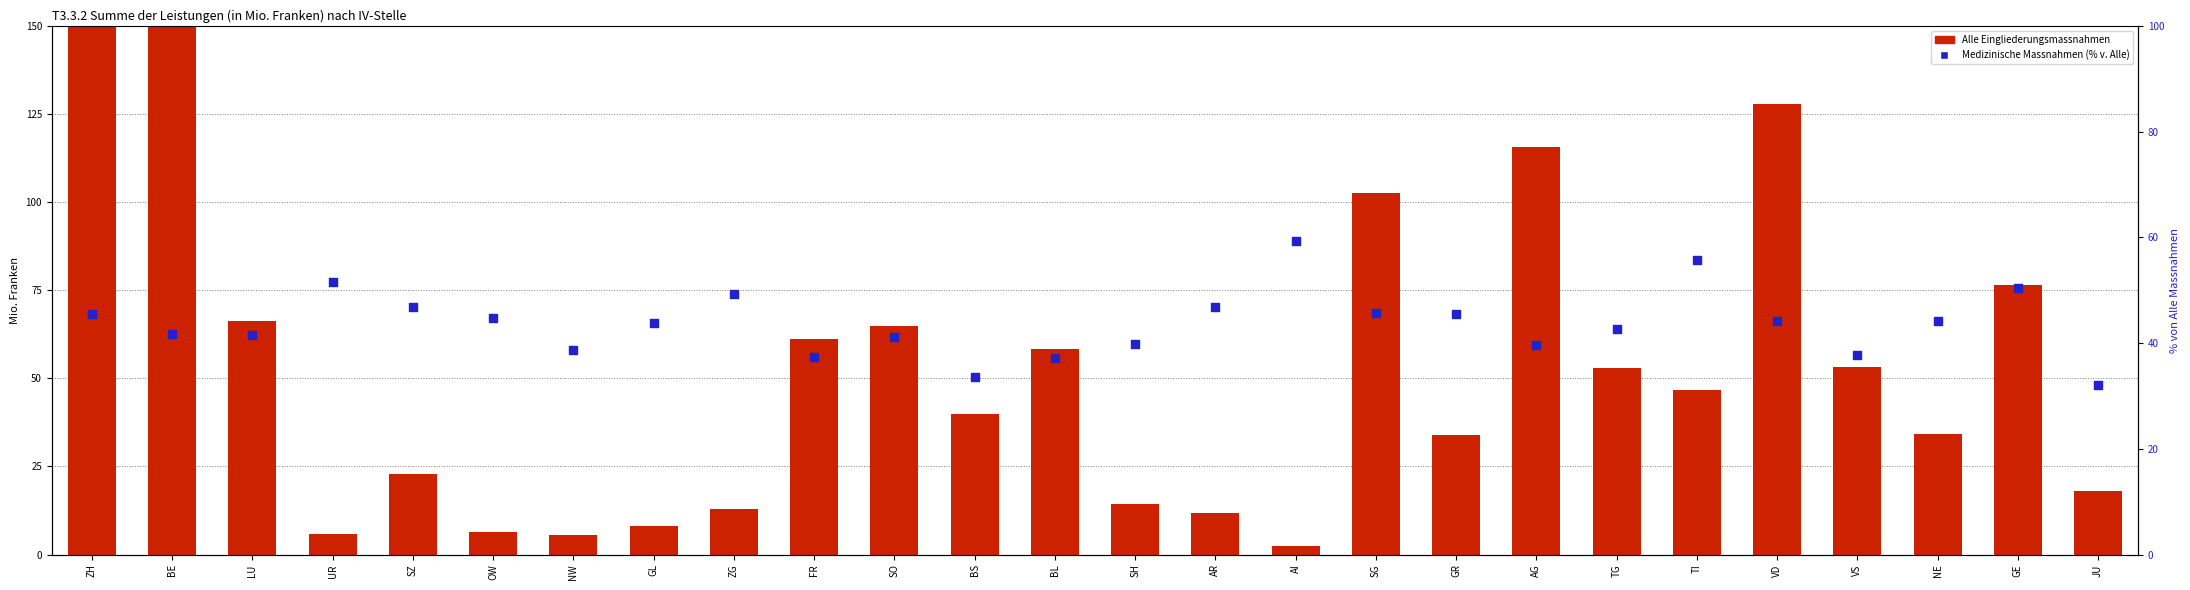

Is the value of Medizinische Massnahmen (% von Alle) at GR greater than the value of Alle Eingliederungsmassnahmen at GL?

Yes